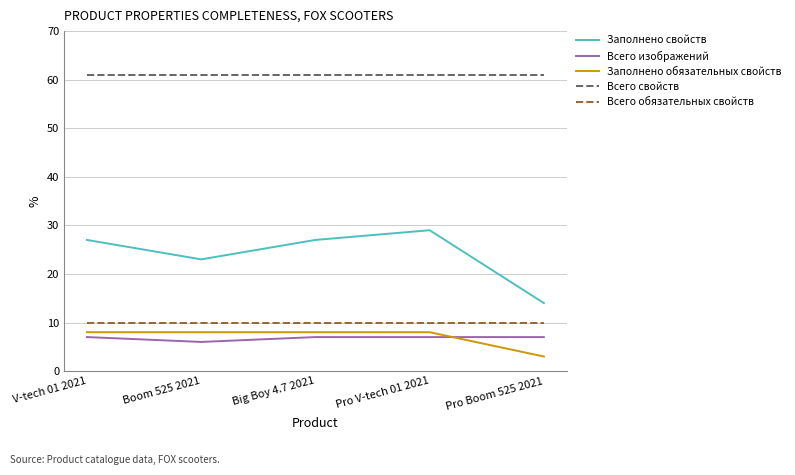

Is the value of Всего изображений at Big Boy 4.7 2021 greater than the value of Всего обязательных свойств at Boom 525 2021?

No